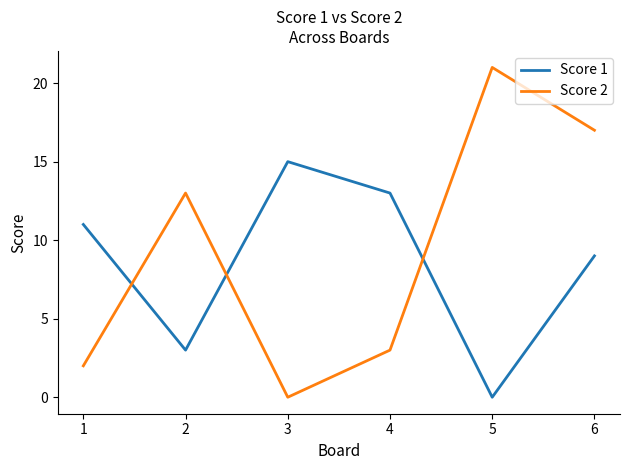

What is the maximum value for Score 2?

21